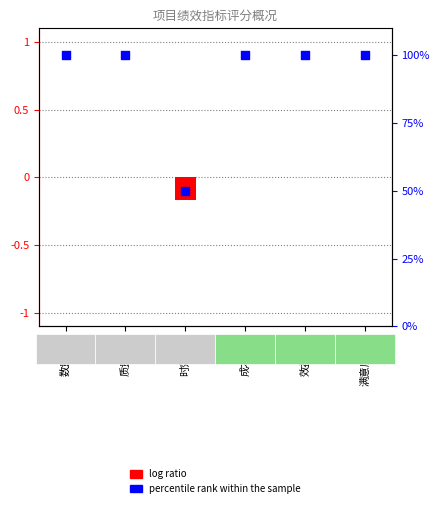

Which series contains the lowest Y value?

log ratio